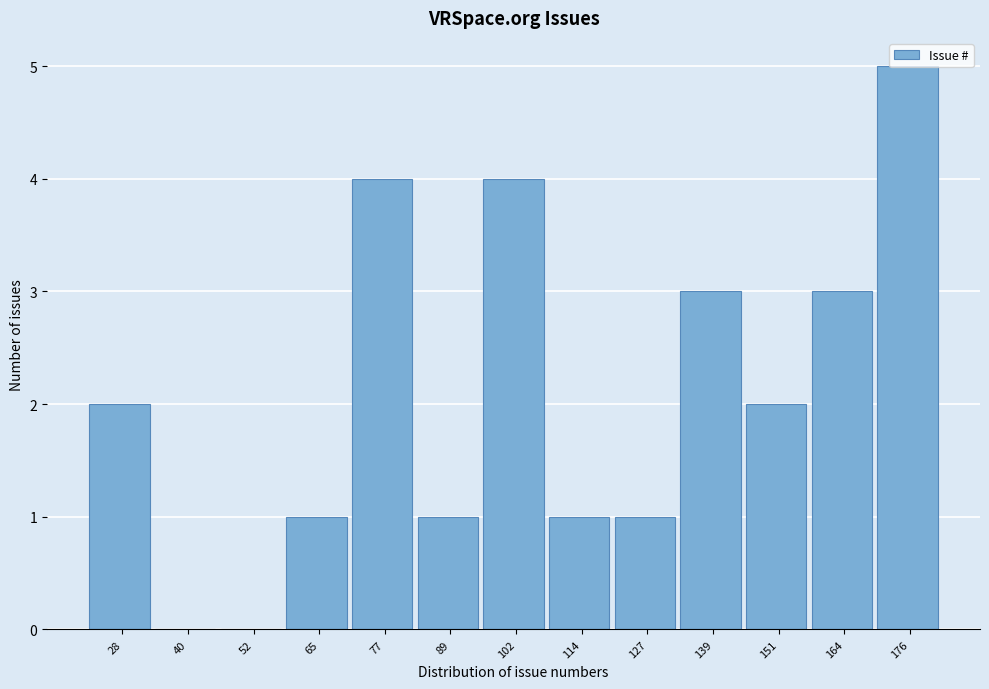

Is it true that the value at 151 is 2?

True